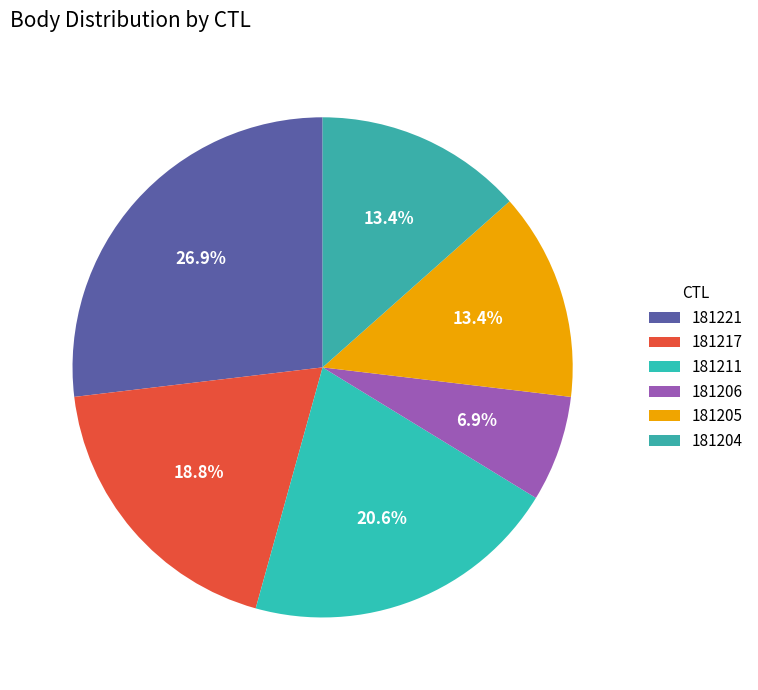

To the nearest percent, what is the average slice percentage?

17%